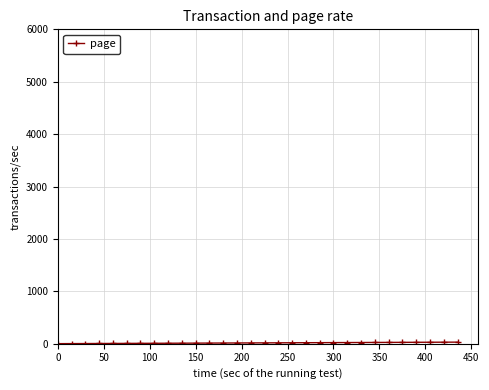

What is the average value?

16